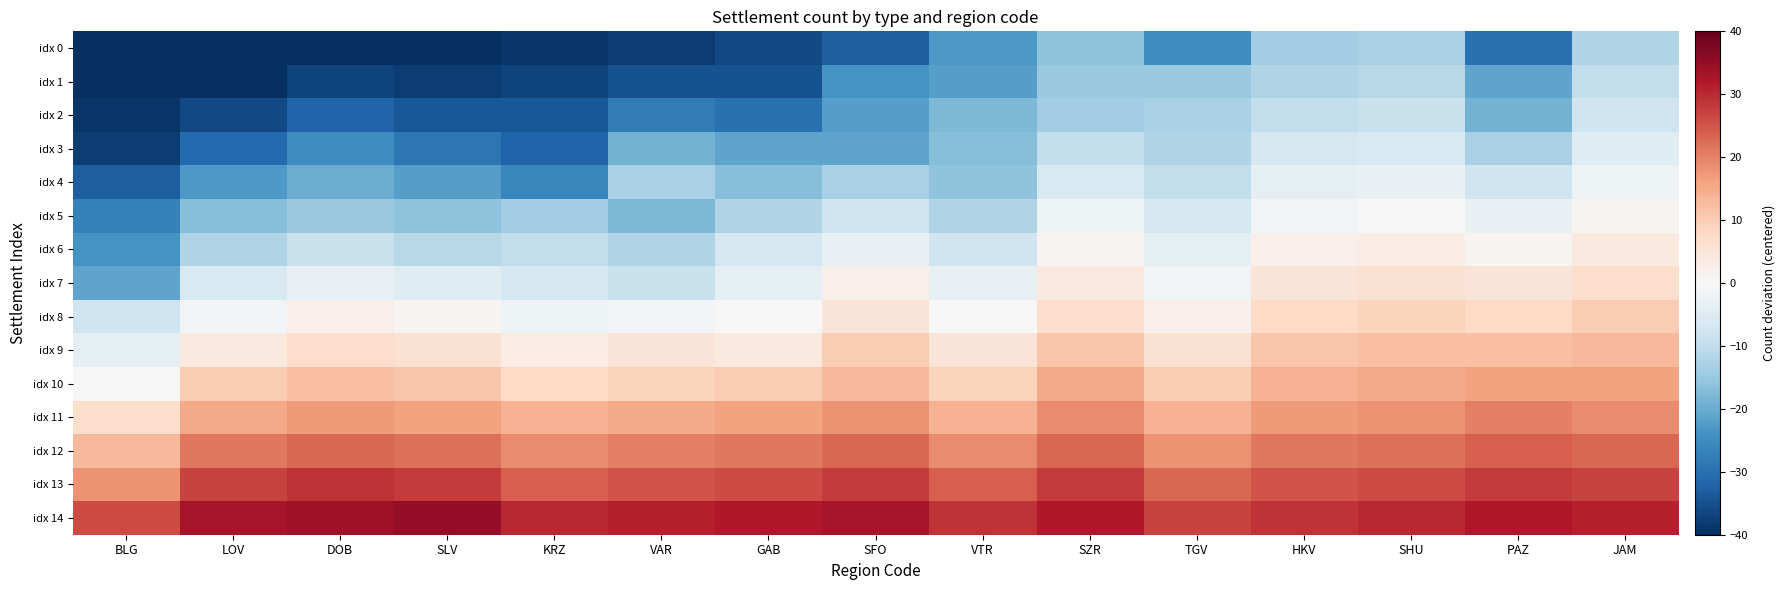

Between BLG and SFO, which series saw the biggest shift?

idx 7